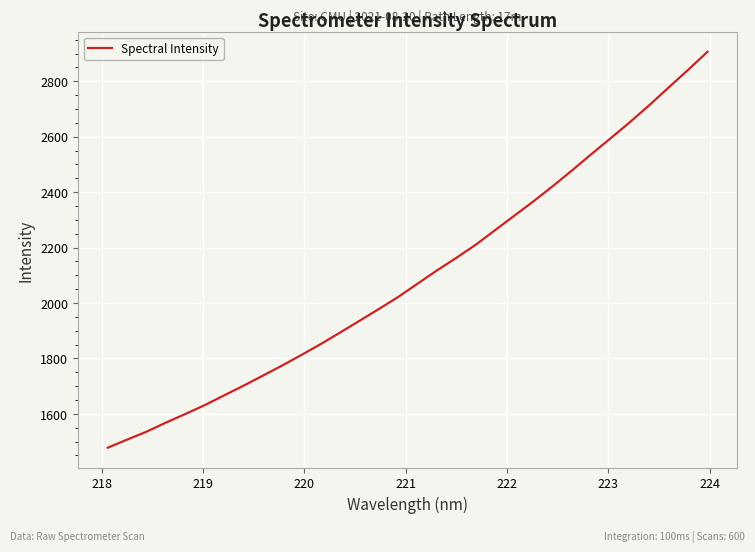

What is the greatest value displayed?

2906.5